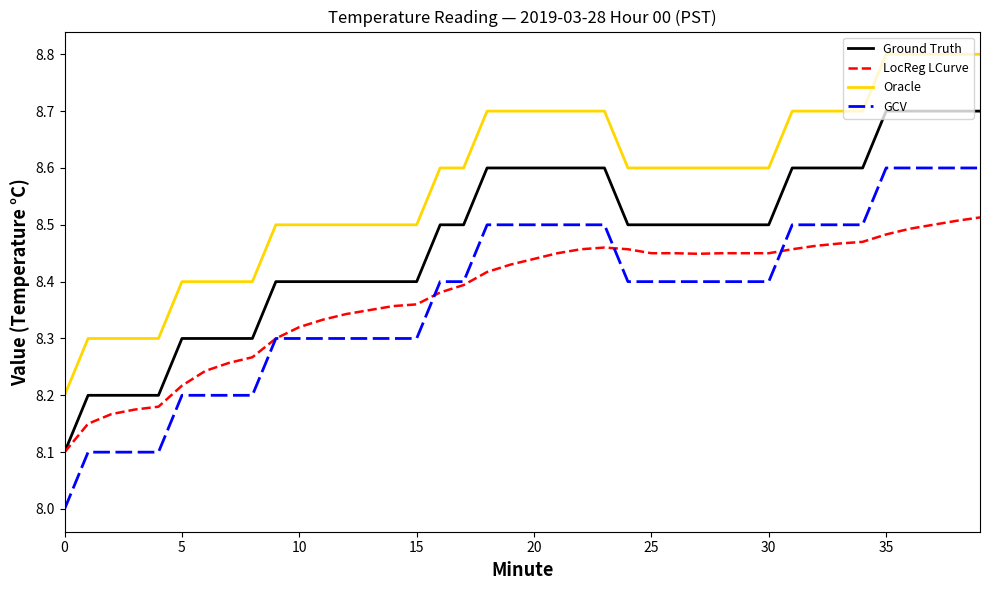

Rank the series by their maximum value, from lowest to highest.

LocReg LCurve, GCV, Ground Truth, Oracle